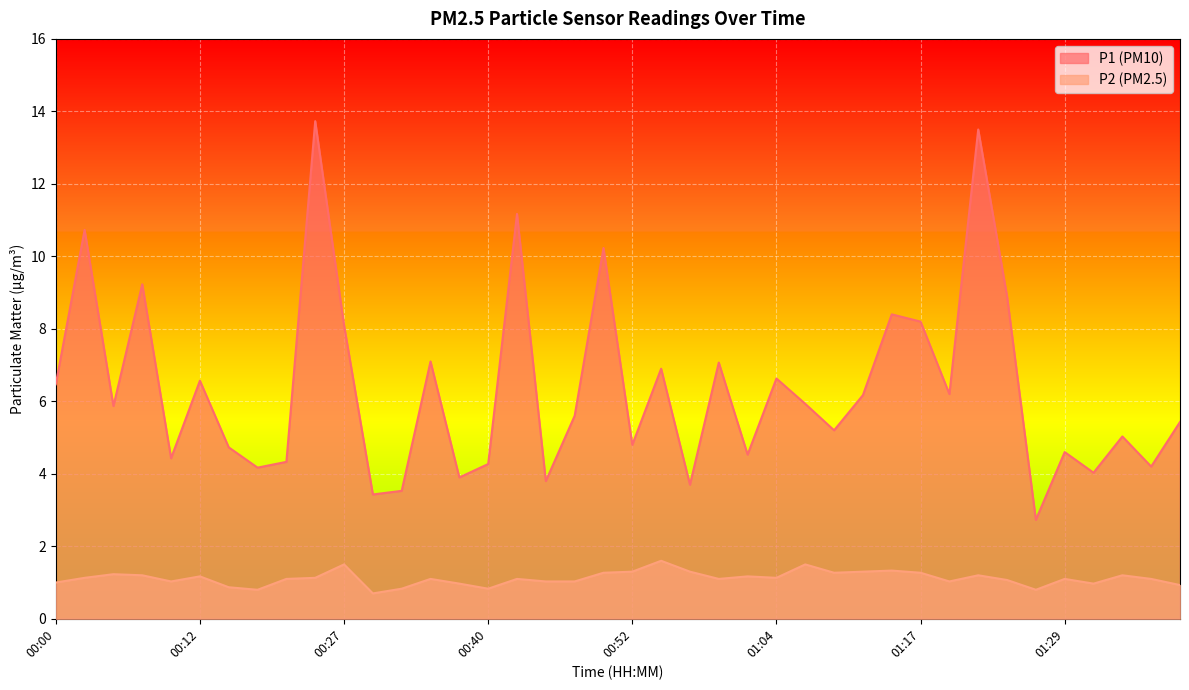

What position from the left is 00:10?

5